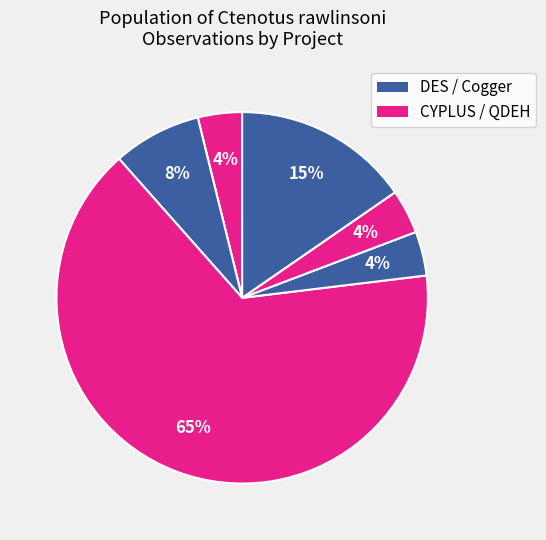

How many slices are in this pie chart?

6